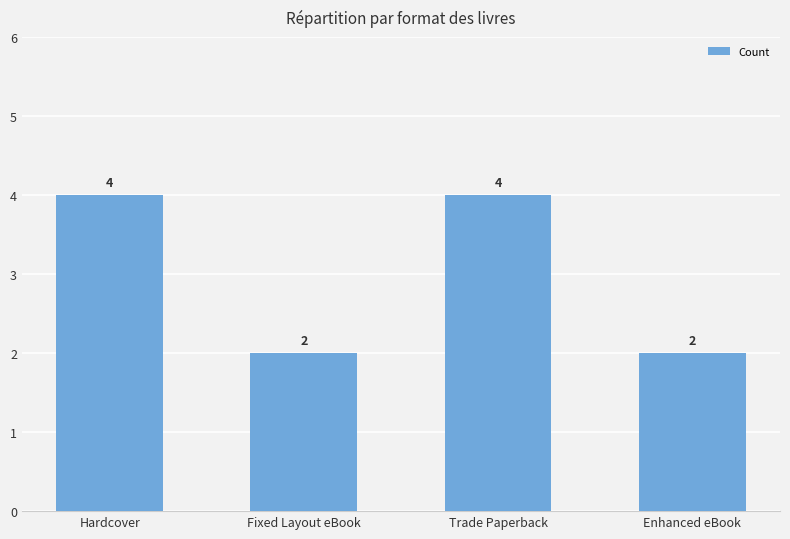

What is the approximate value at Trade Paperback?

4